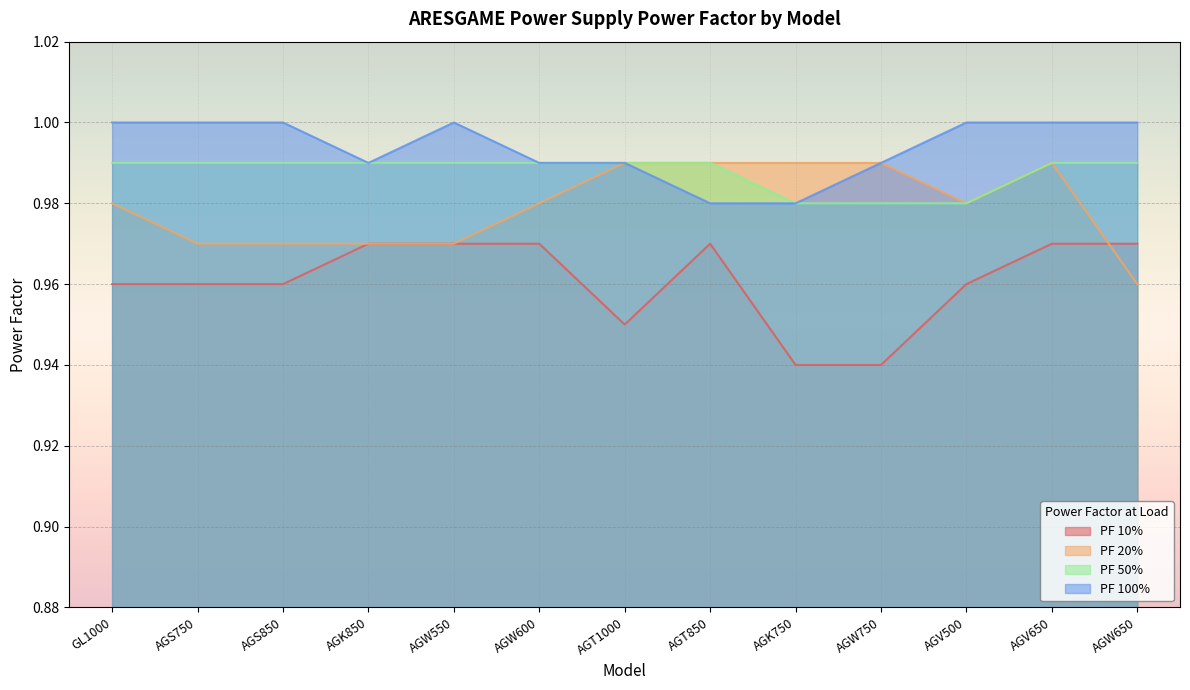

What is the total value across all series at AGT850?

2.9